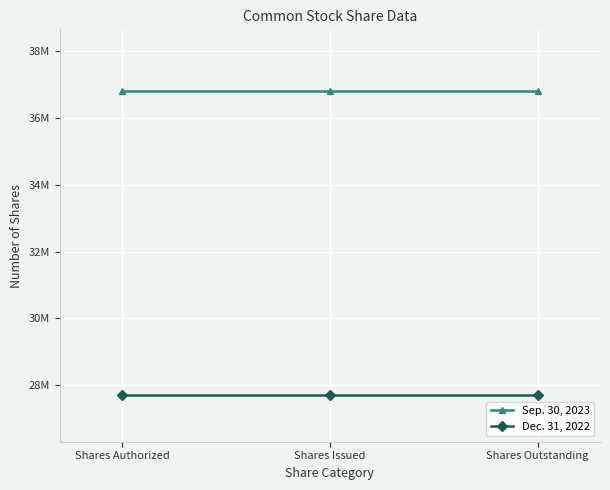

What is the sum of all Sep. 30, 2023 values?

110448570